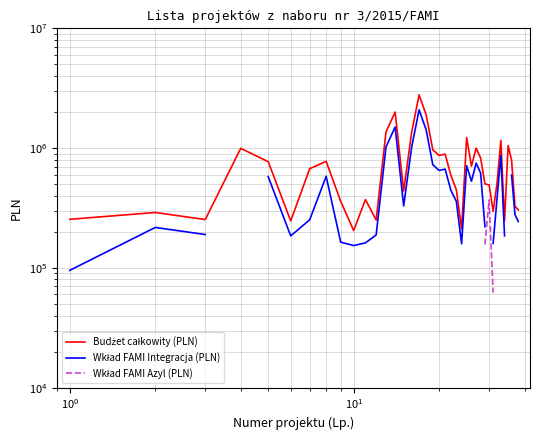

How many lines are shown in the chart?

3